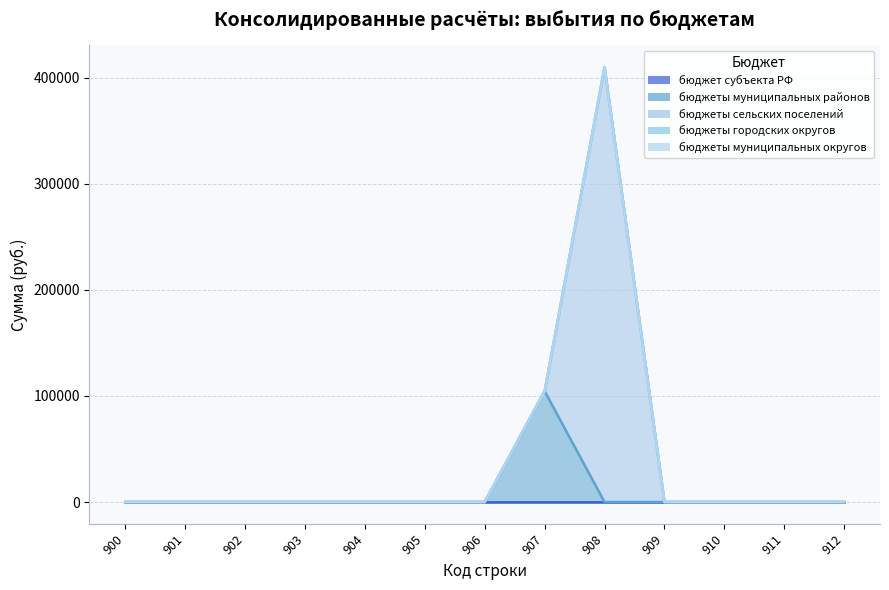

Reading left to right, transcribe all the data shown in this chart.

бюджет субъекта РФ: 0	0	0	0	0	0	0	0	0	0	0	0	0
бюджеты муниципальных районов: 0	0	0	0	0	0	0	104508	0	0	0	0	0
бюджеты сельских поселений: 0	0	0	0	0	0	0	0	410000	0	0	0	0
бюджеты городских округов: 0	0	0	0	0	0	0	0	0	0	0	0	0
бюджеты муниципальных округов: 0	0	0	0	0	0	0	0	0	0	0	0	0